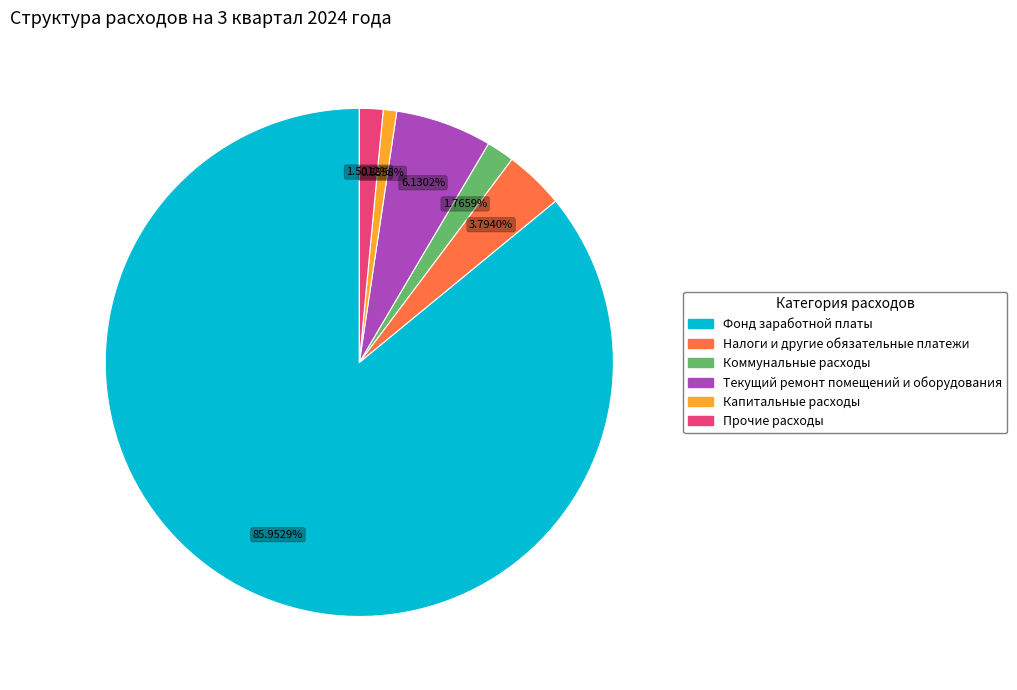

What is the smallest slice in the pie chart?

Капитальные расходы